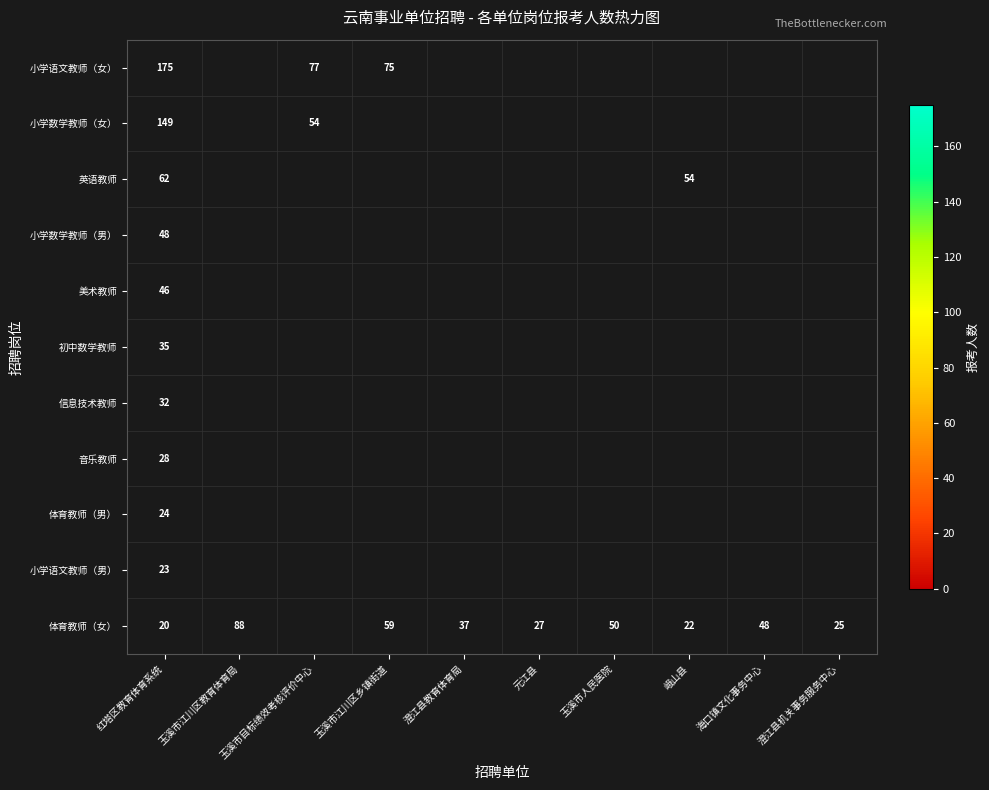

The value of 体育教师（女） at 红塔区教育体育系统 is 6. True or false?

False